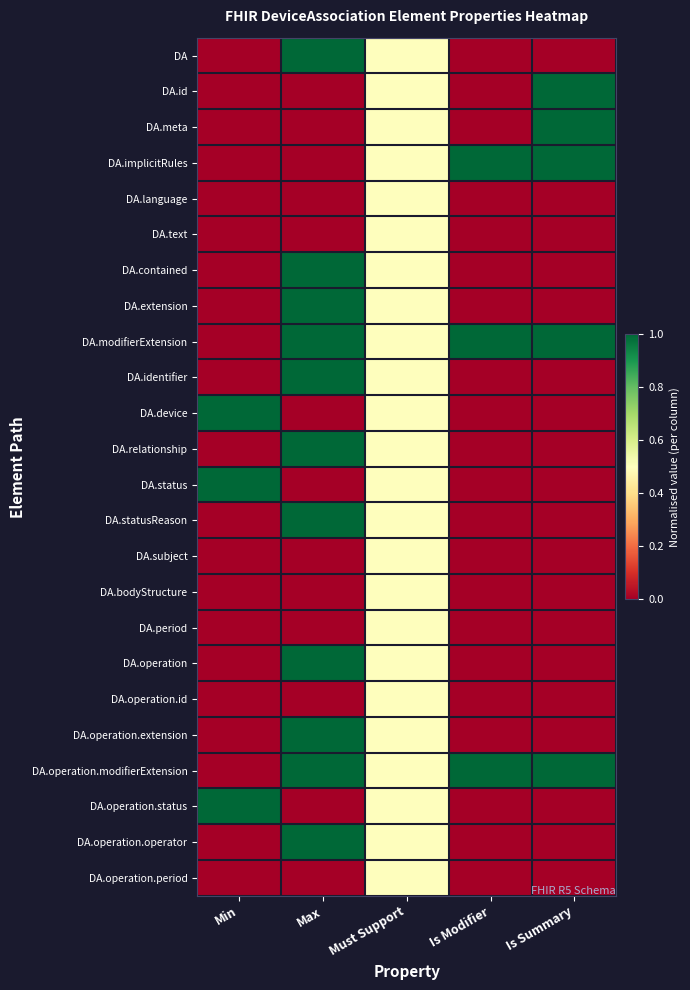

How many distinct data groups are displayed?

24